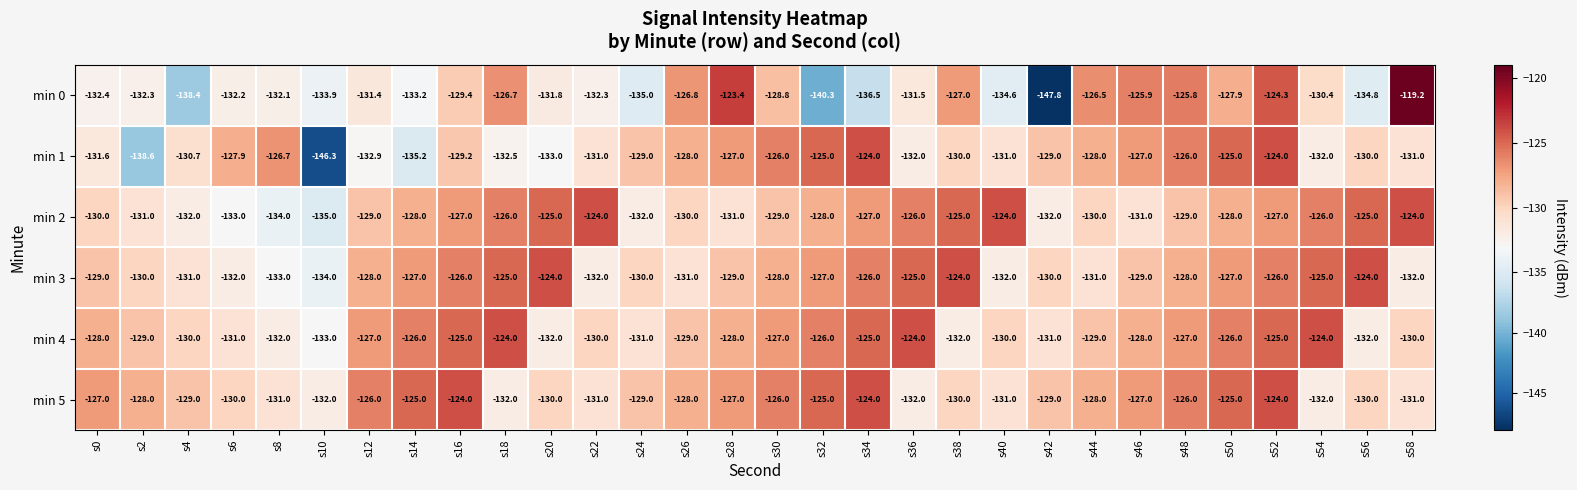

What is the greatest value displayed?

-119.2